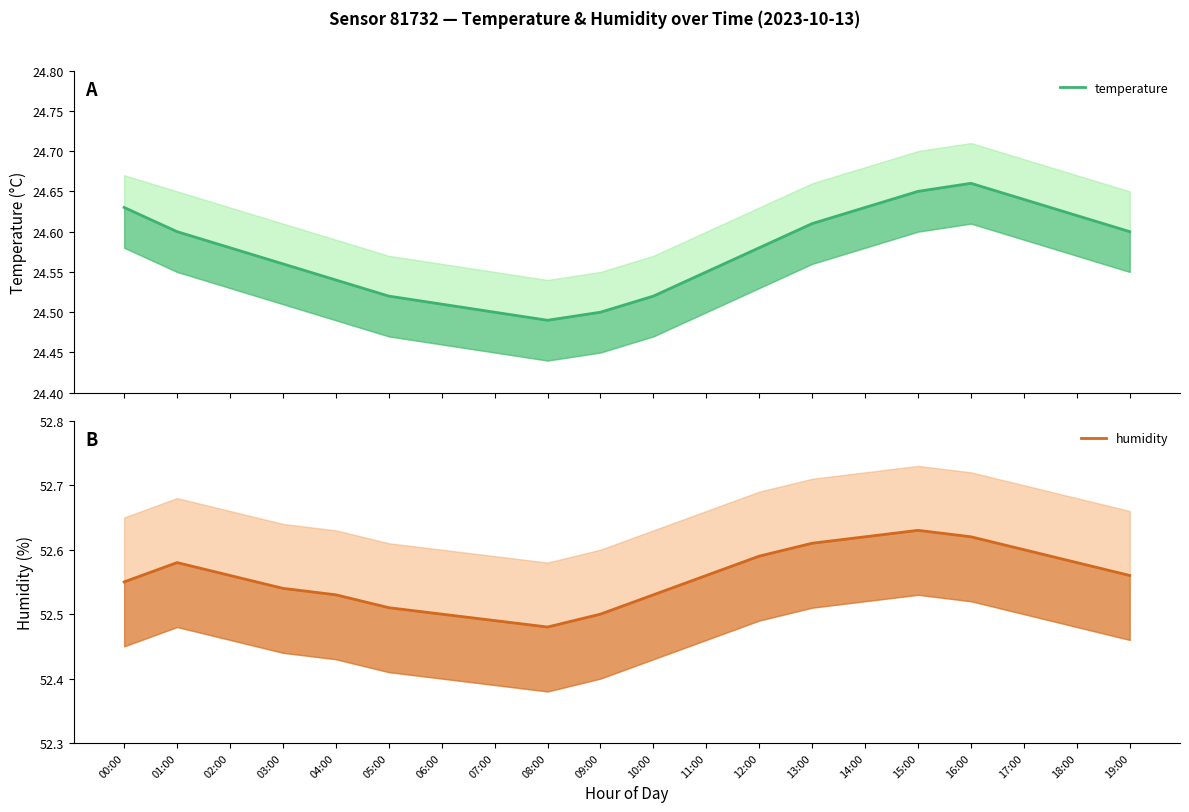

What is the value of the humidity point at the 14th from the left?

52.6